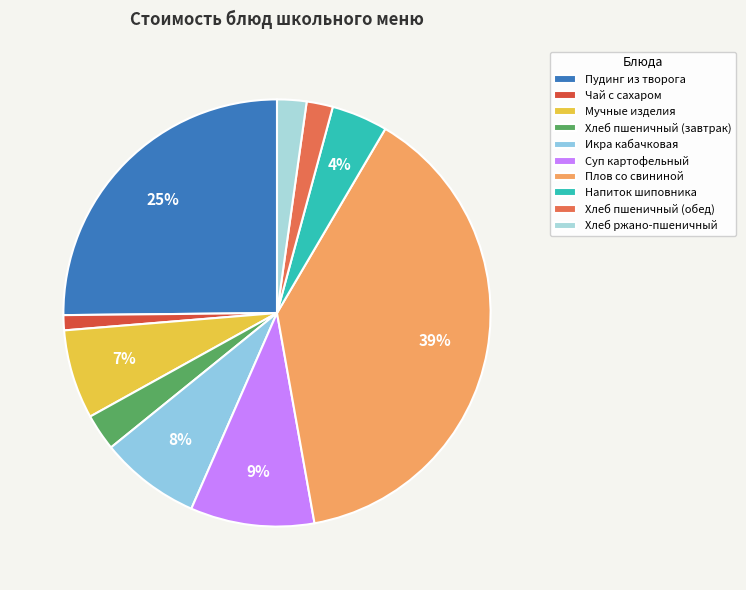

To the nearest percent, what percentage of the pie is Икра кабачковая?

8%